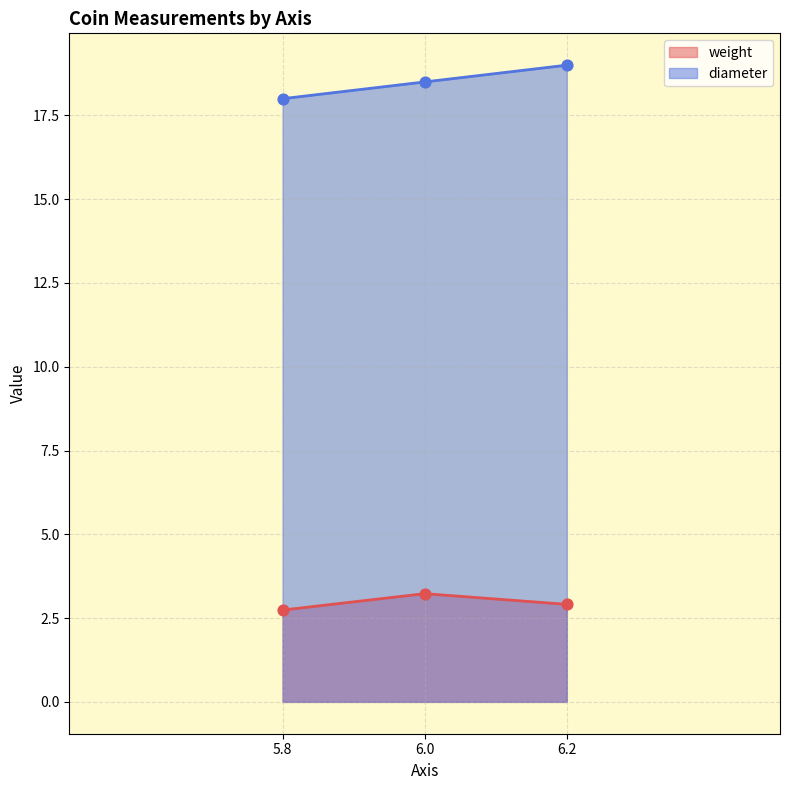

What are all the series names shown in the legend?

weight, diameter